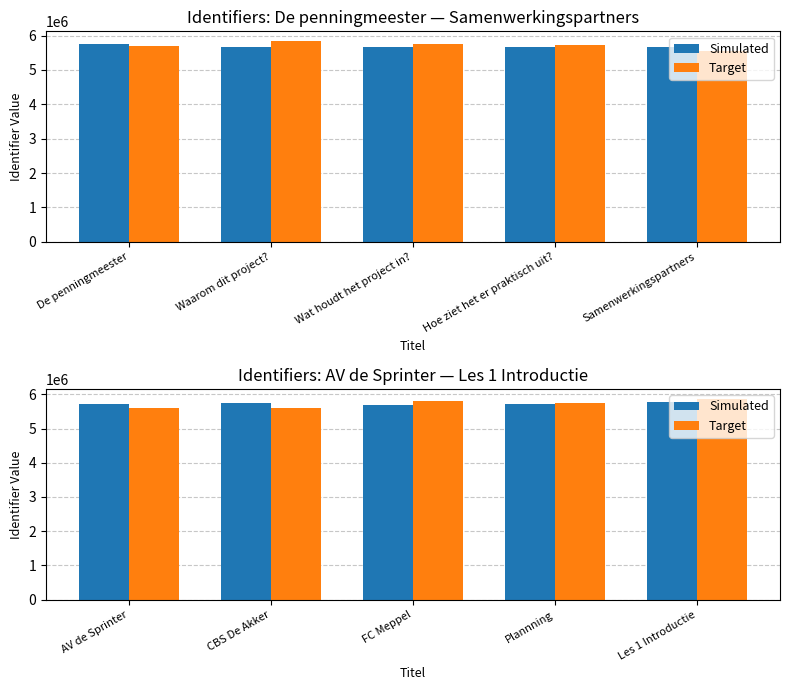

Where is Target nearest to the value 5727106?

Plannning